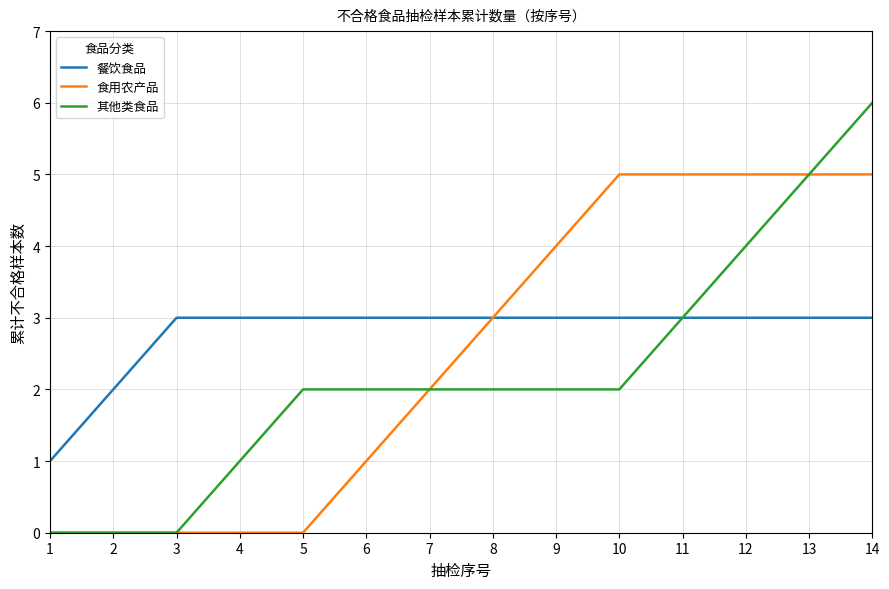

Which series has the largest range (max minus min)?

其他类食品